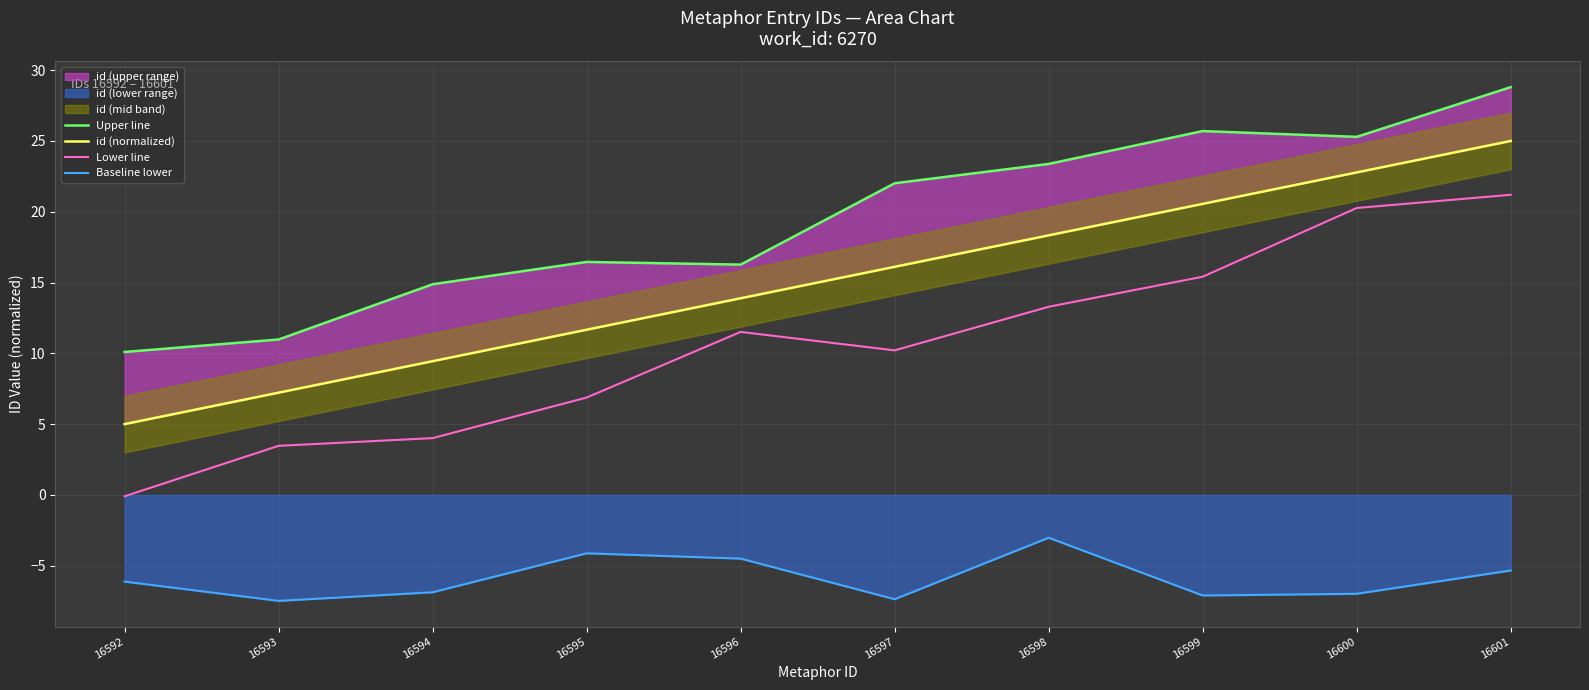

Which label corresponds to the smallest value in the chart?

16593